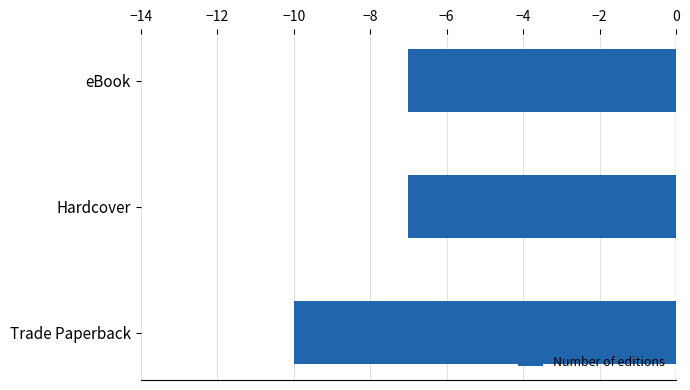

What is the greatest value displayed?

-7